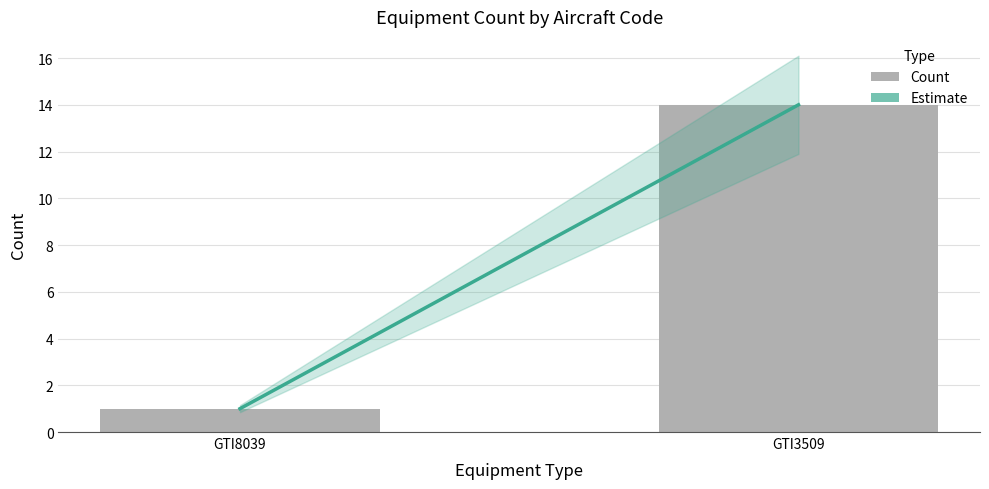

Is it true that the value at GTI8039 is 0?

False